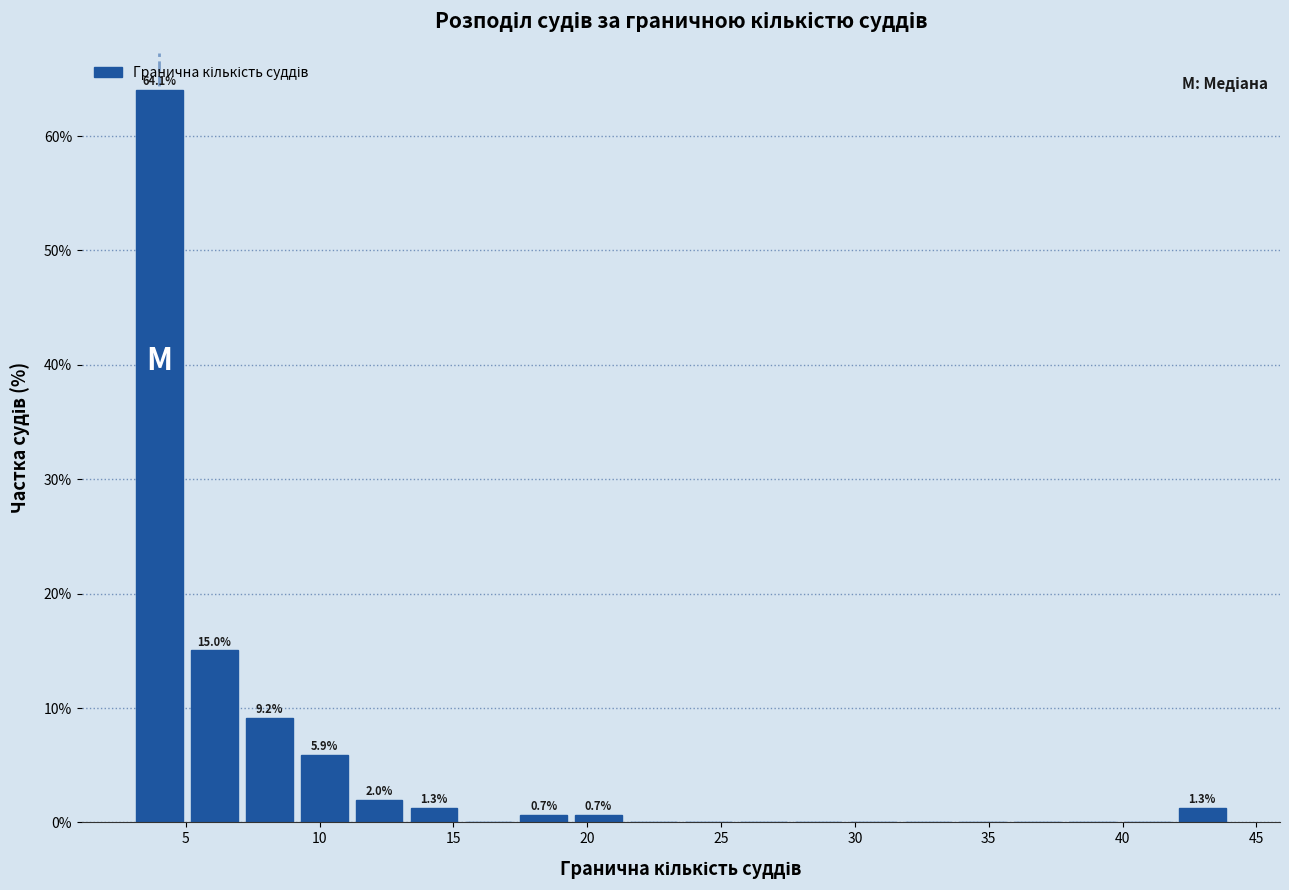

Which range on the x-axis has the tallest bar?

3.00 to 5.05